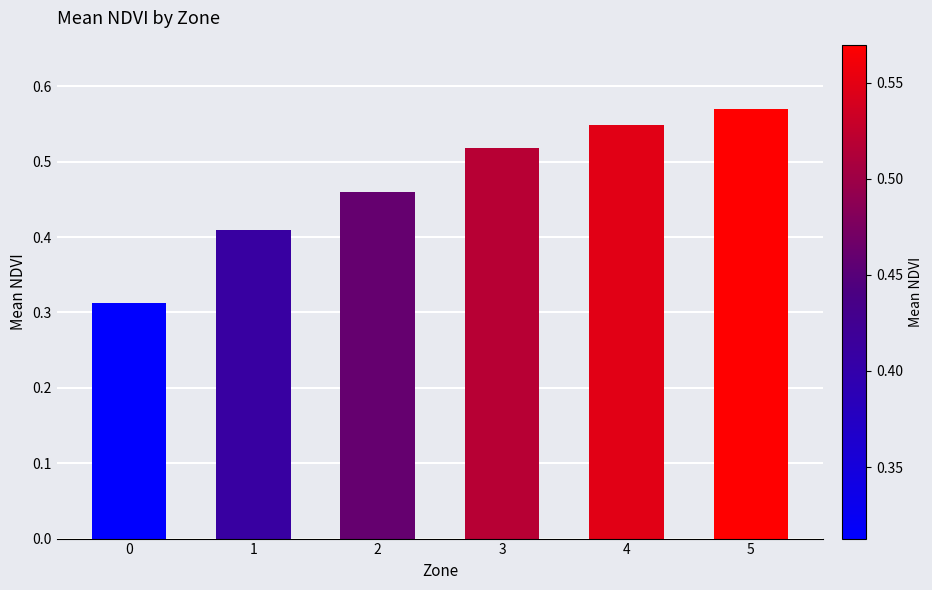

List the labels in order of value, largest first.

5, 4, 3, 2, 1, 0